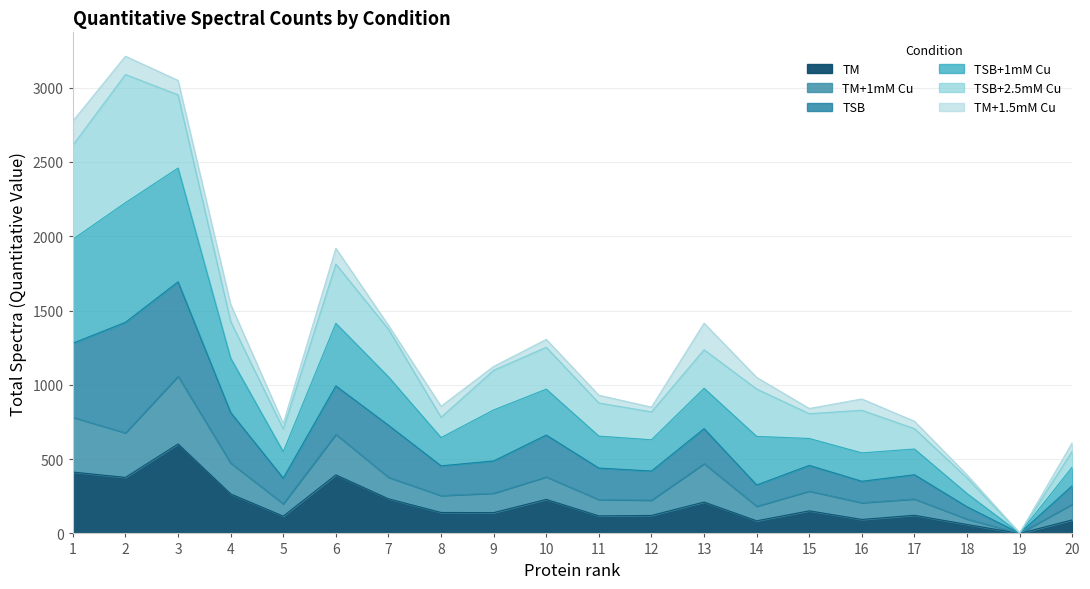

True or false: TM+1mM Cu and TM intersect in this chart.

False